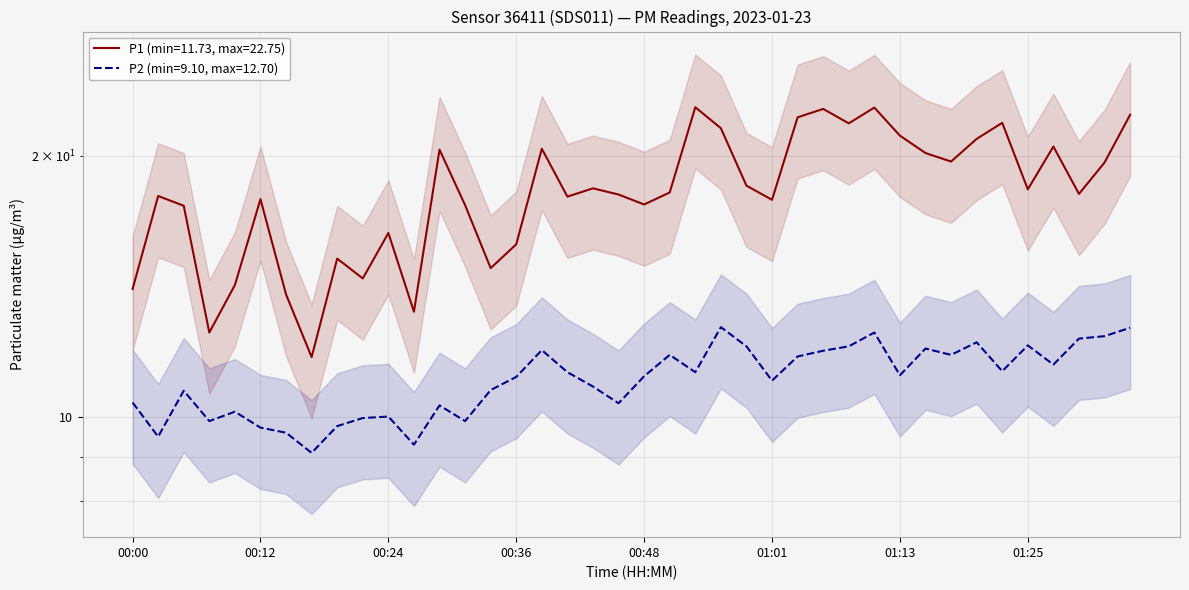

What is the sum of the P1 values at 01:08 and 00:51?

40.0